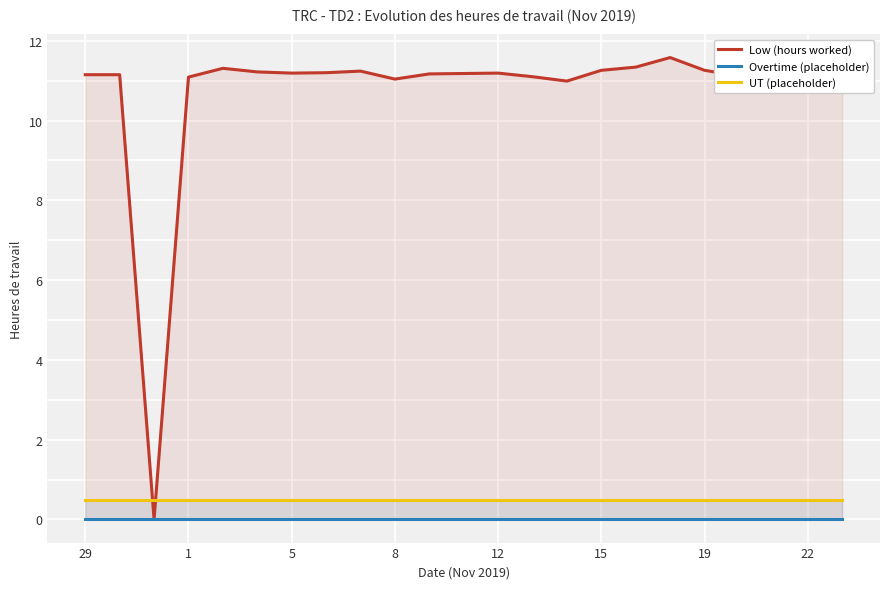

The value of Low (hours worked) at 1 is 11.1. True or false?

True